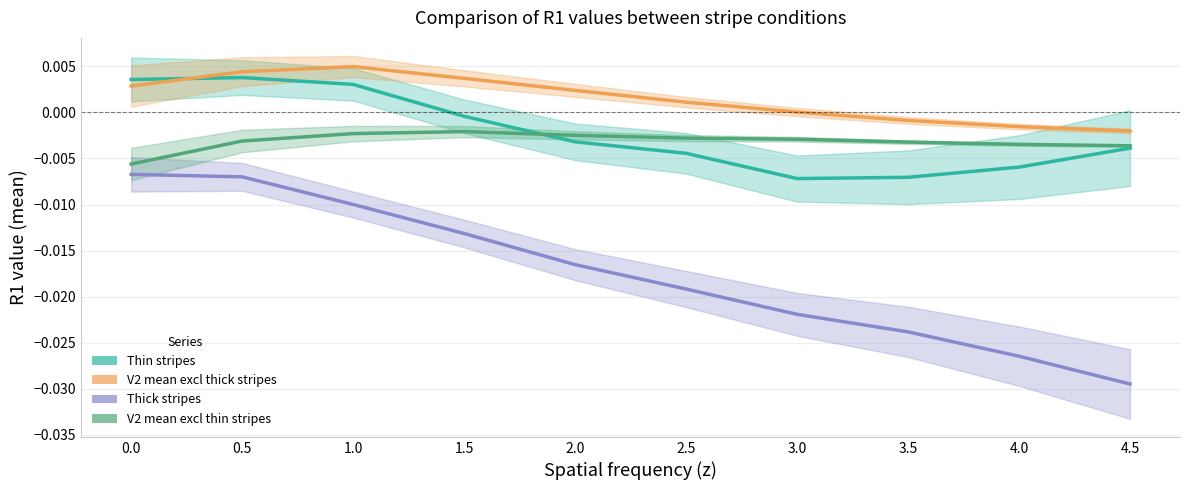

What is the label of the 3rd point from the right?

3.5